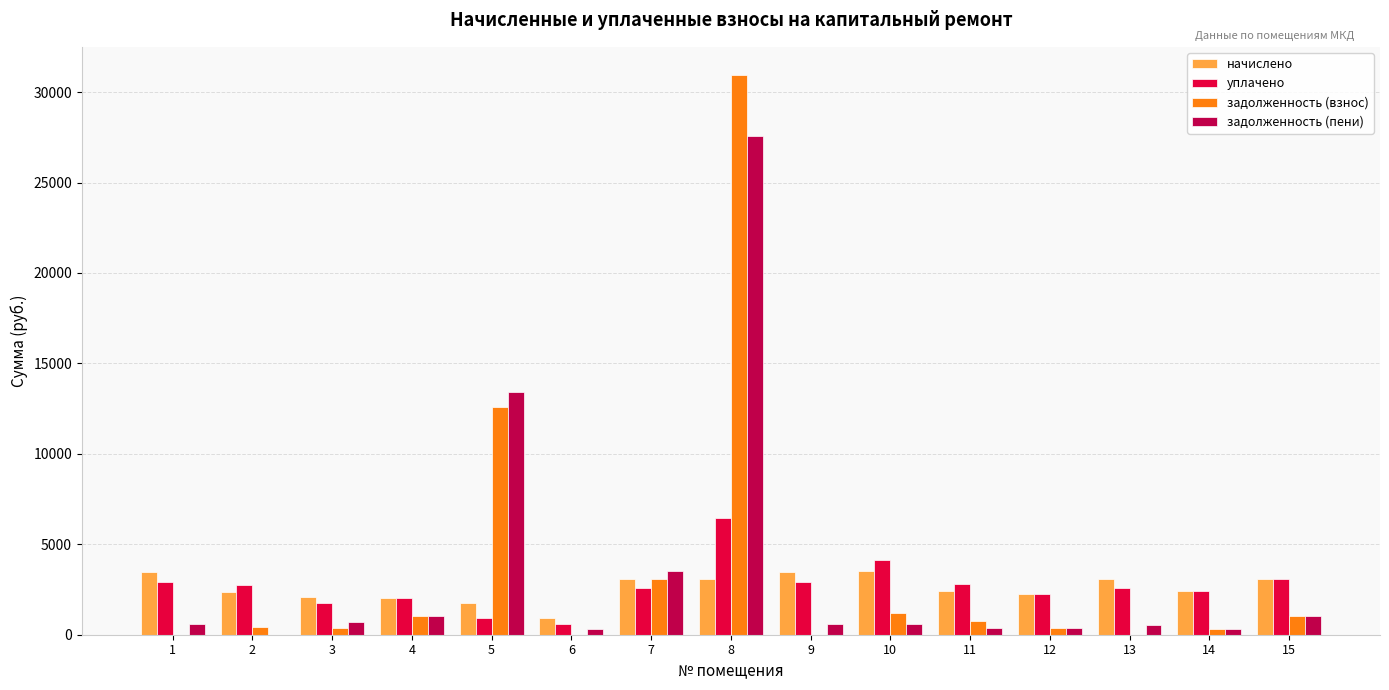

What is the average value of the задолженность (пени) series?

3393.7